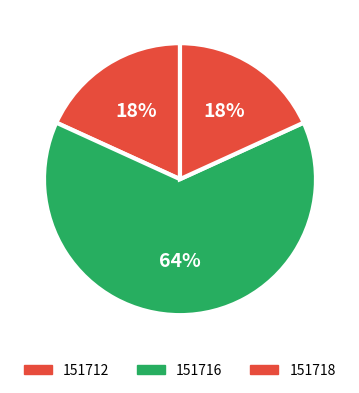

How many segments does this pie chart have?

3